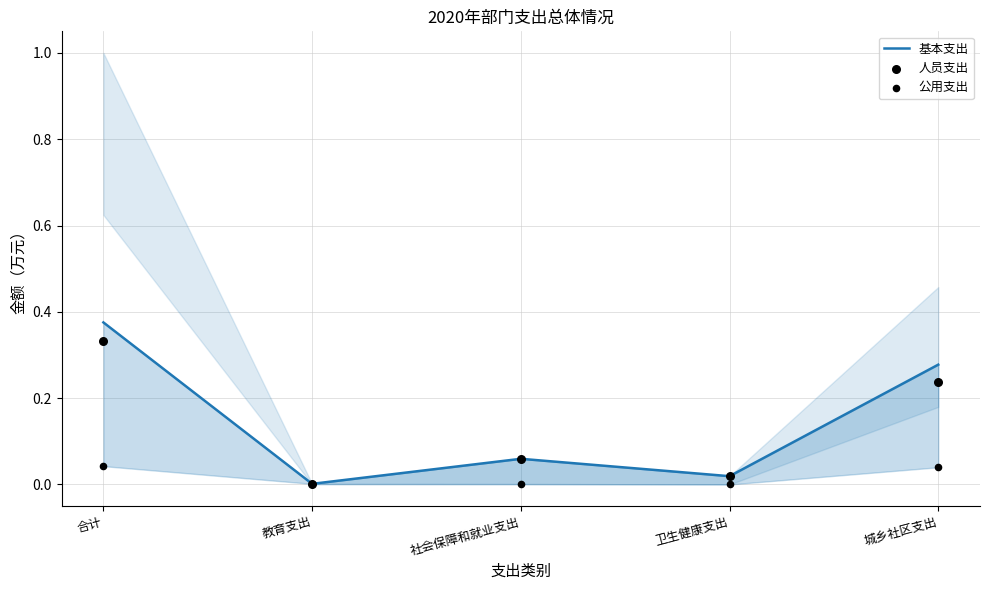

What are all the series names shown in the legend?

基本支出, 人员支出, 公用支出